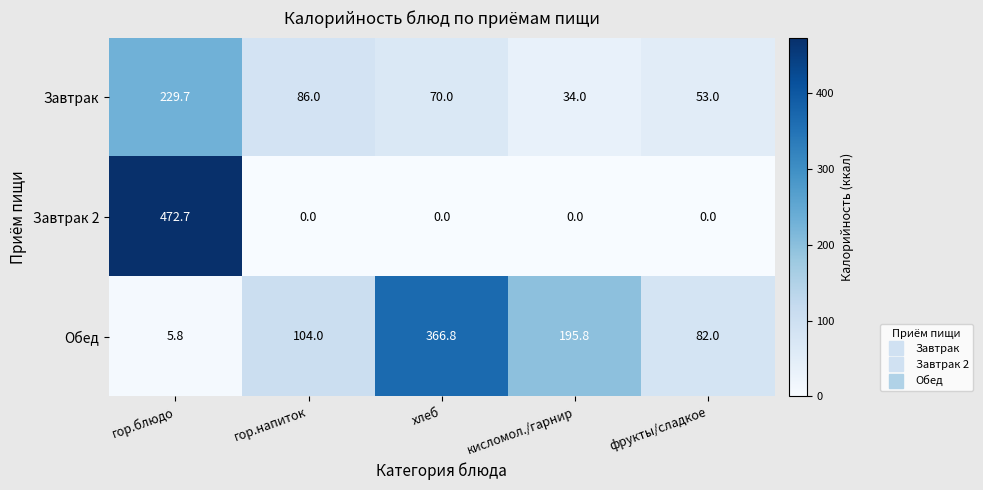

What is the maximum value shown in the chart?

472.7